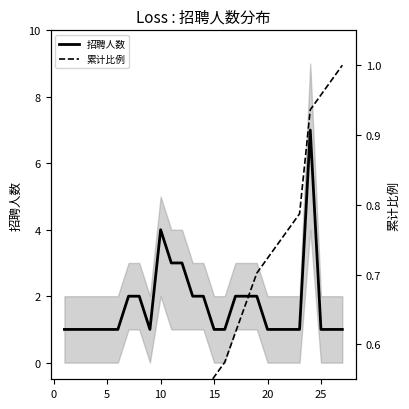

Between 21 and 25, which series saw the biggest shift?

累计比例